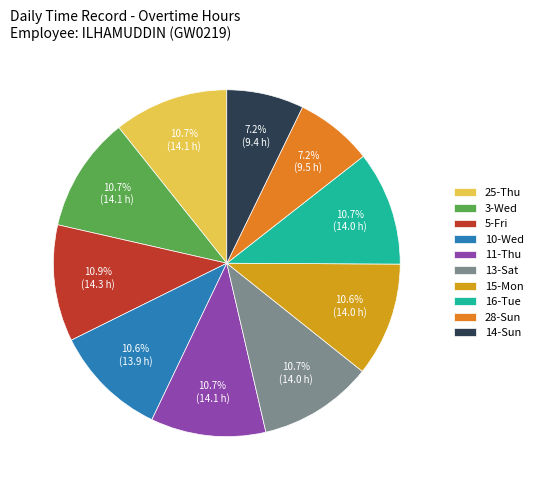

How many slices are in this pie chart?

10